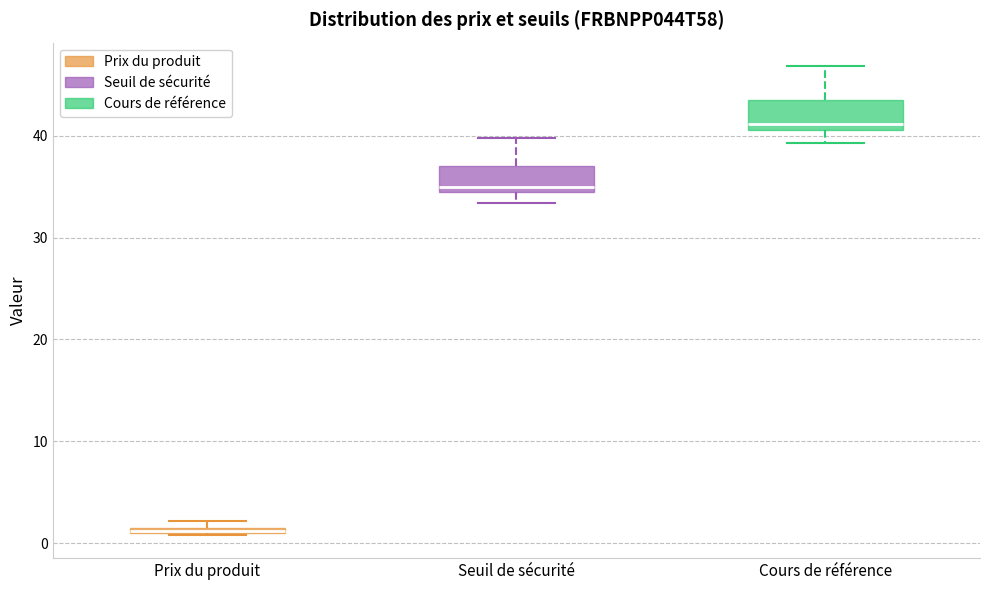

Where is the upper edge of the box for Seuil de sécurité on the y-axis? The values are not printed on the chart, so give them approximately, as read against the axis.

37